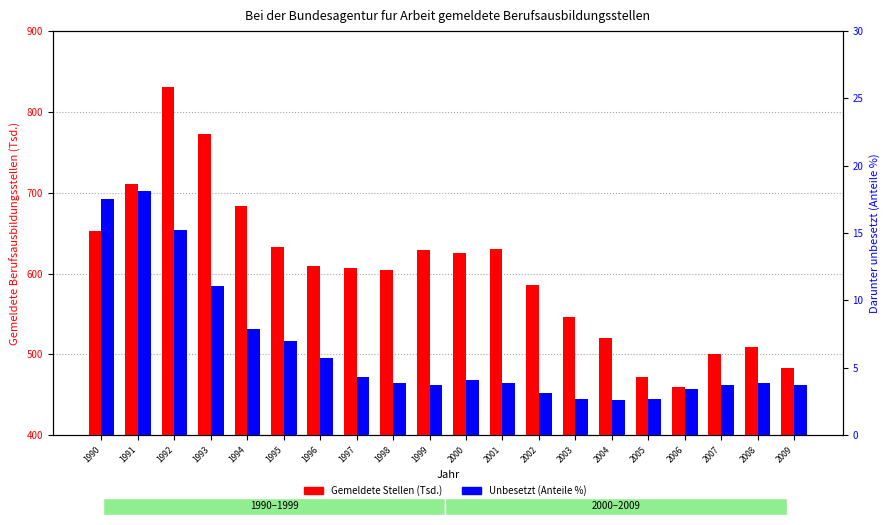

Between 1992 and 2004, which series saw the biggest shift?

Gemeldete Berufsausbildungsstellen (Tsd.)